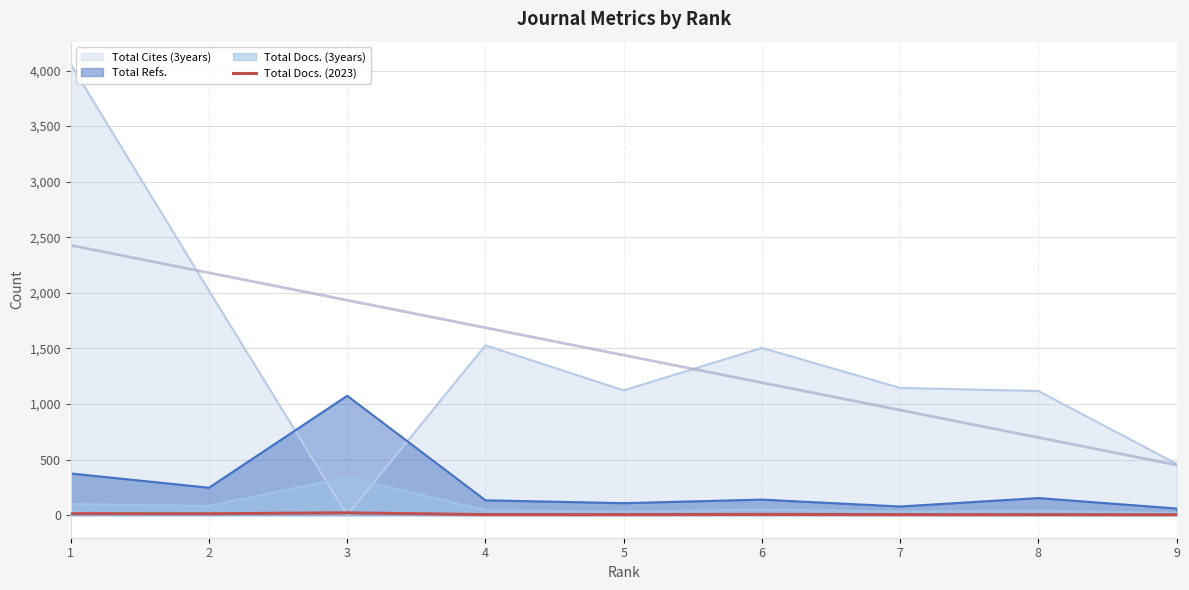

How many interior local valleys (lower than both neighbors) does the data have?

1